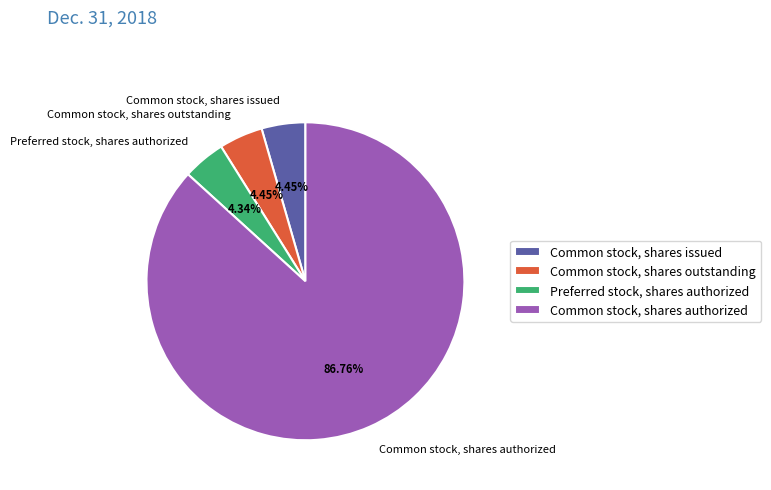

True or false: Common stock, shares outstanding accounts for 4% of the total.

True